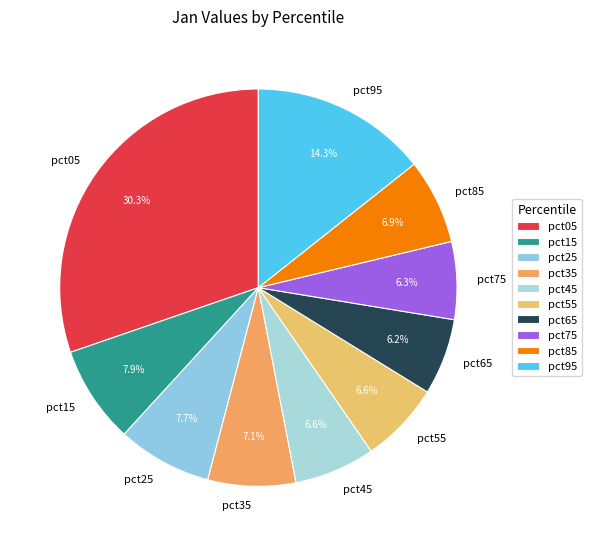

Count the number of slices in the pie.

10